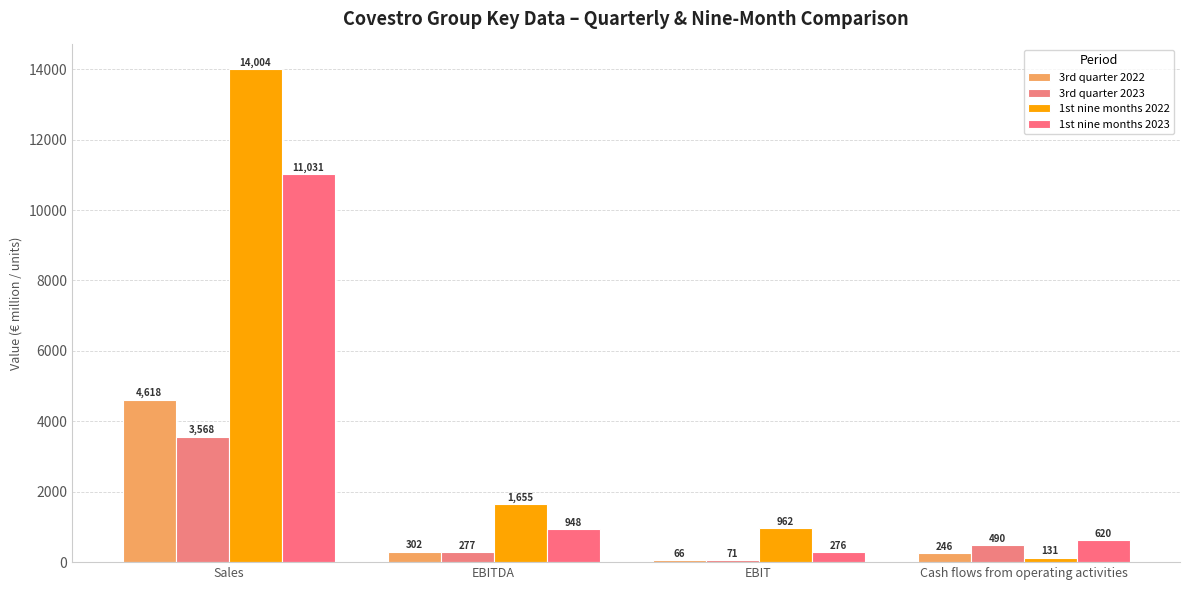

What position from the right is EBIT?

2